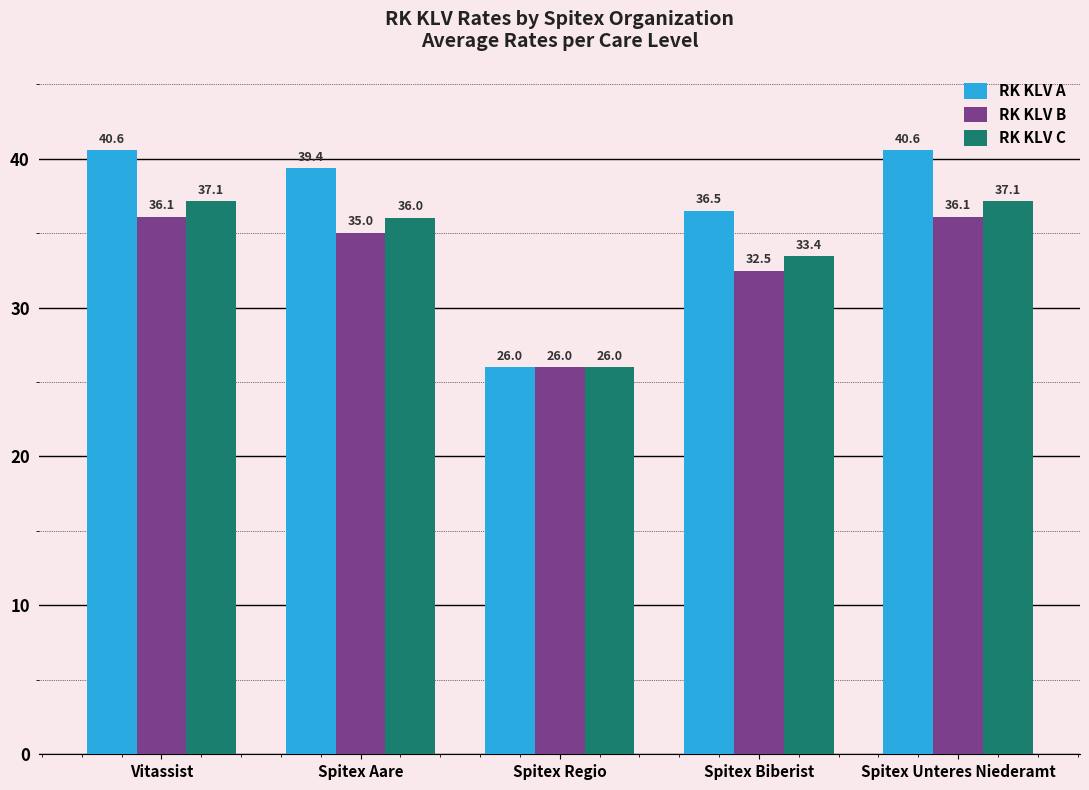

Which series has the widest spread of values?

RK KLV A